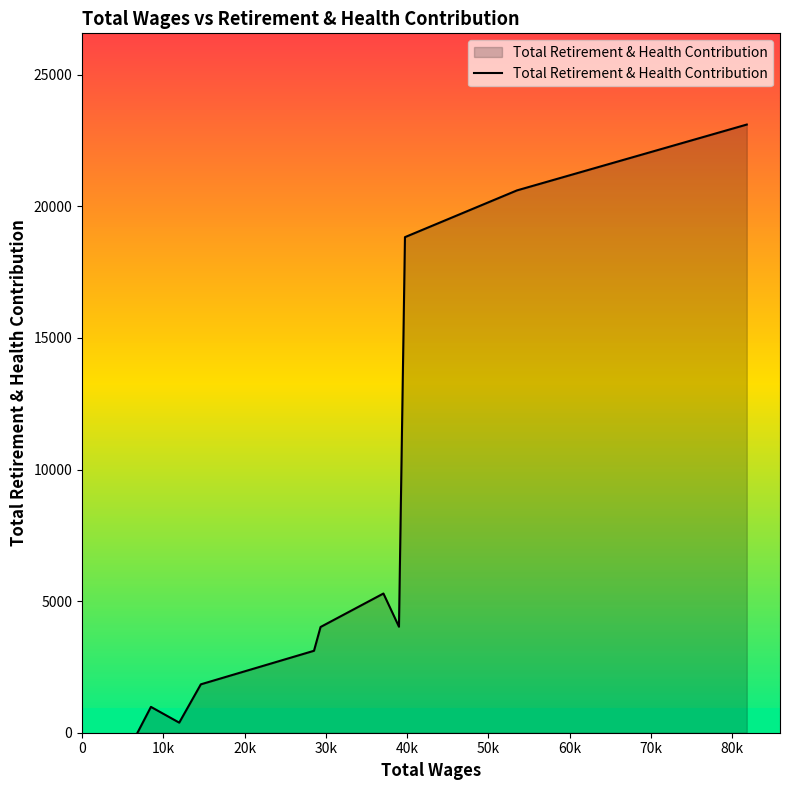

What is the maximum value shown in the chart?

23111